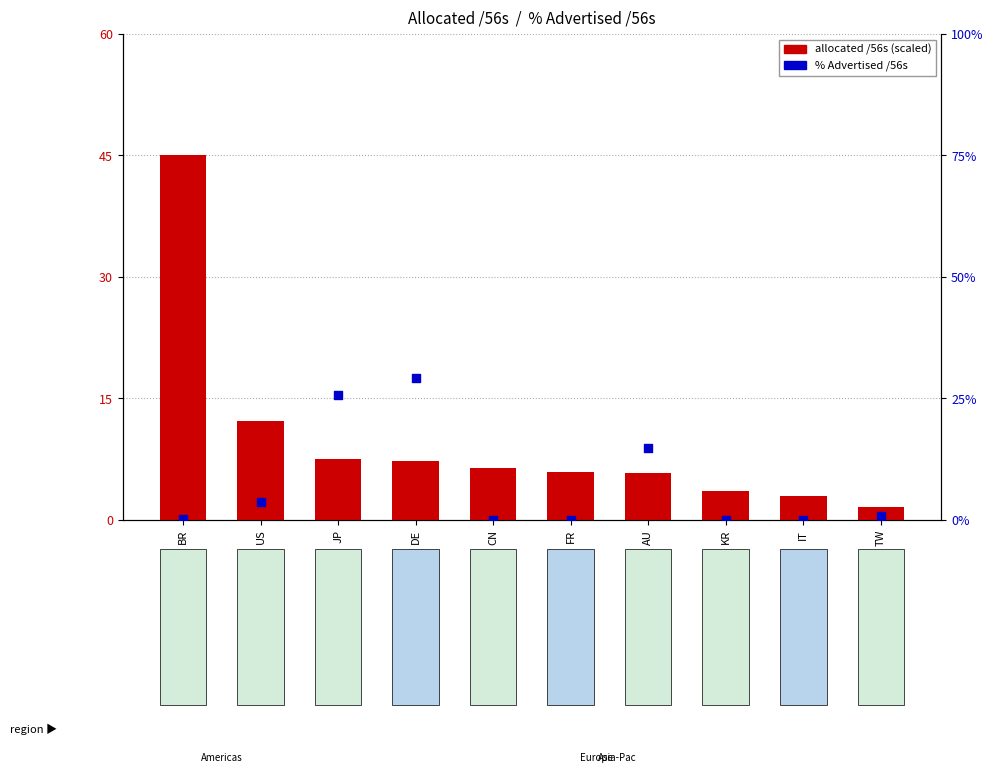

Is the value of allocated /56s (scaled) at BR greater than the value of % Advertised /56s at BR?

Yes